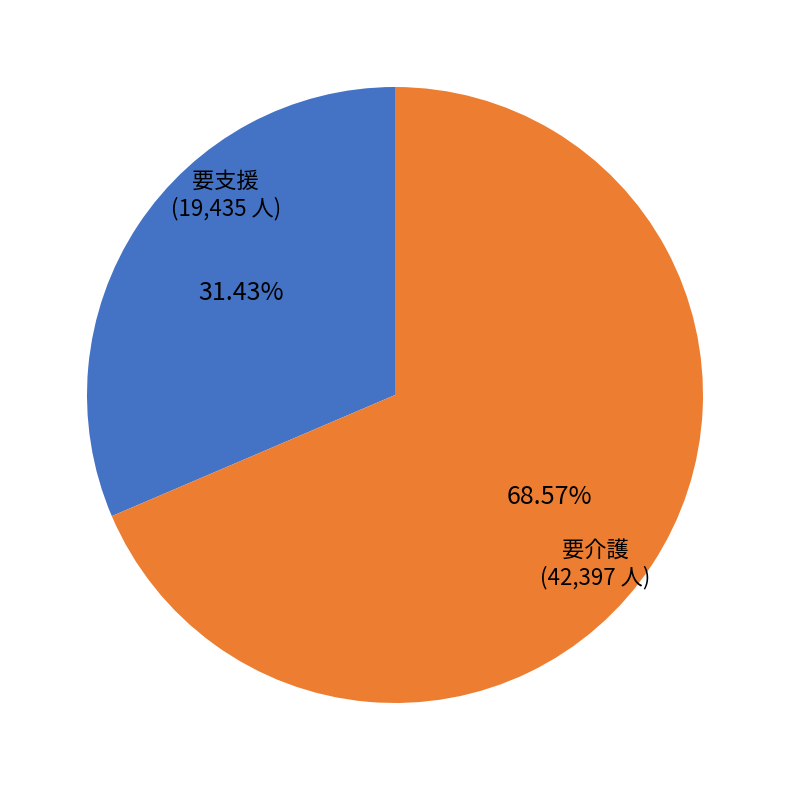

Does any single category account for the majority?

Yes